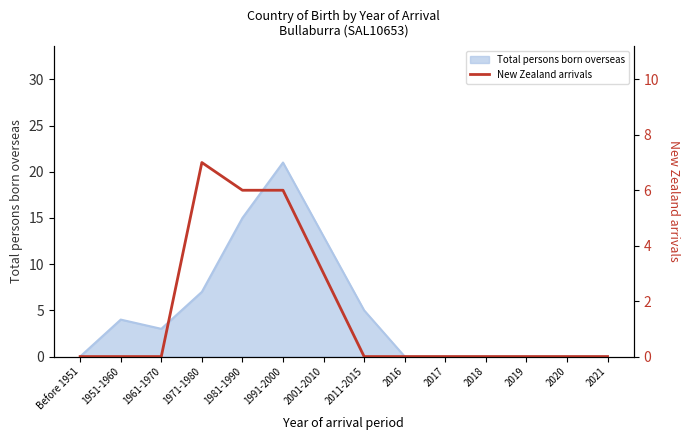

The Total persons born overseas series shows 0 at 2018. True or false?

True